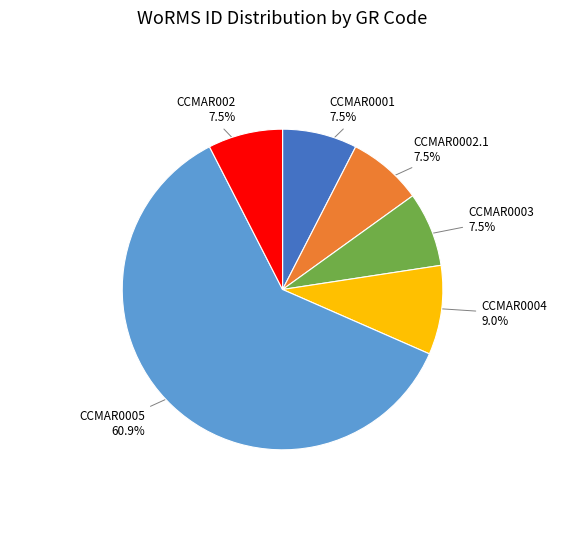

What percentage do CCMAR002 and CCMAR0004 together represent?

16.5%